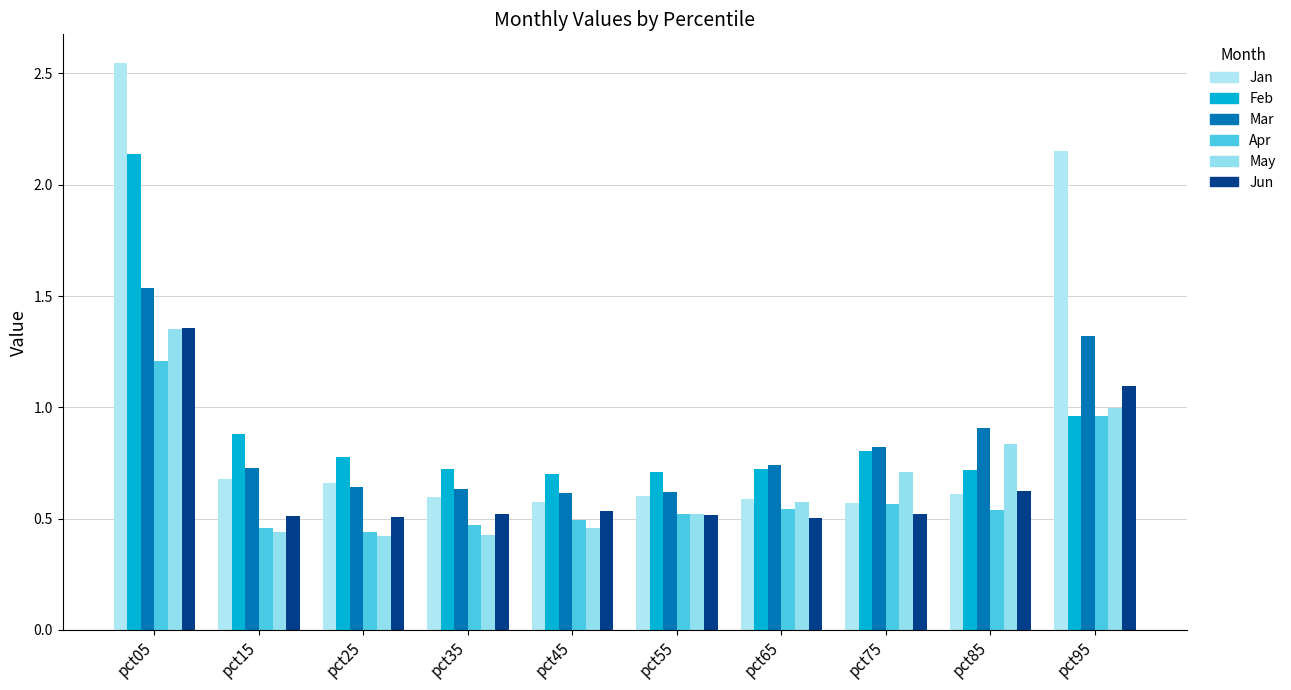

The value of Jan at pct55 is 0.1. True or false?

False